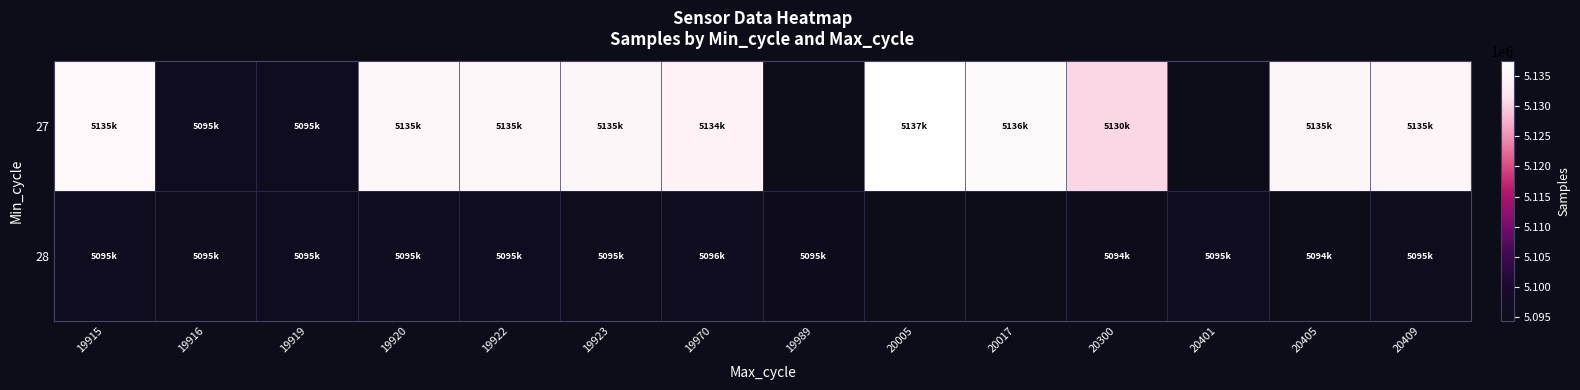

The value of 28 at 20300 is 5094879.0. True or false?

True